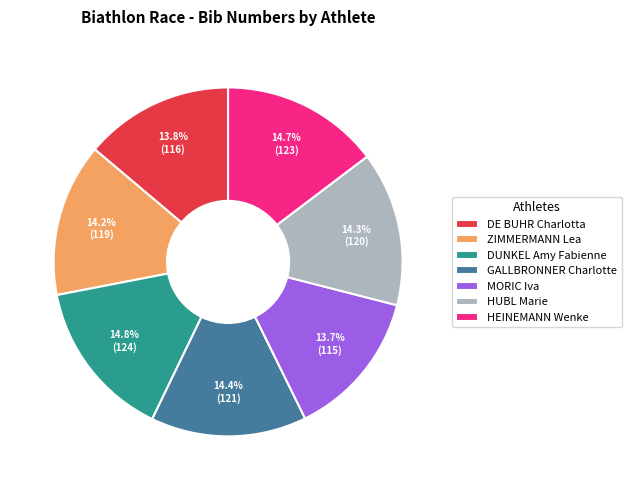

Does HUBL Marie represent more than half of the total?

No